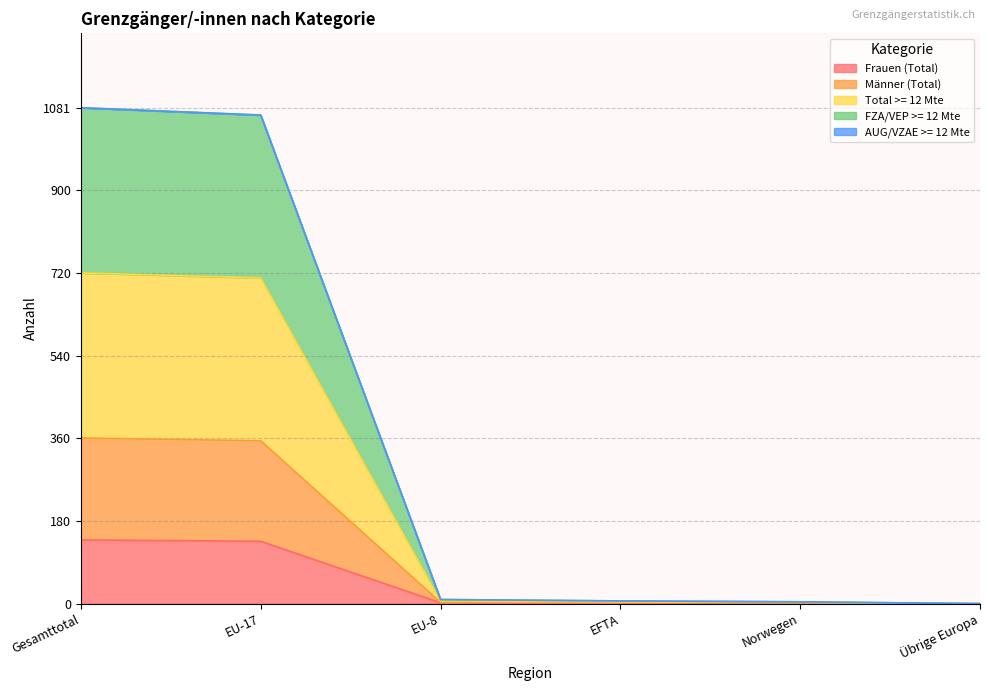

True or false: Frauen (Total) and Männer (Total) intersect in this chart.

False